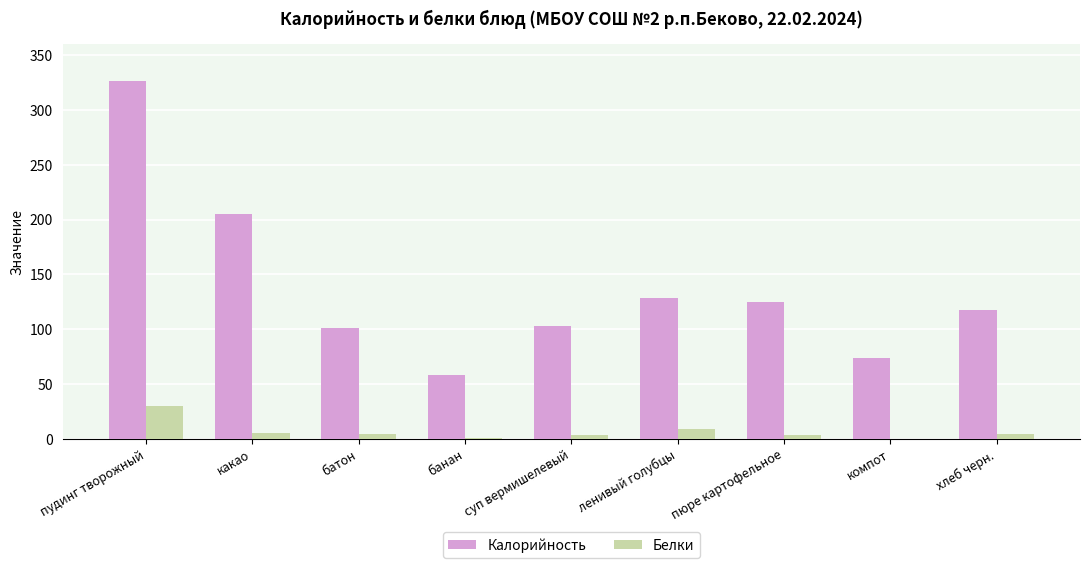

Where is Калорийность nearest to the value 192?

какао